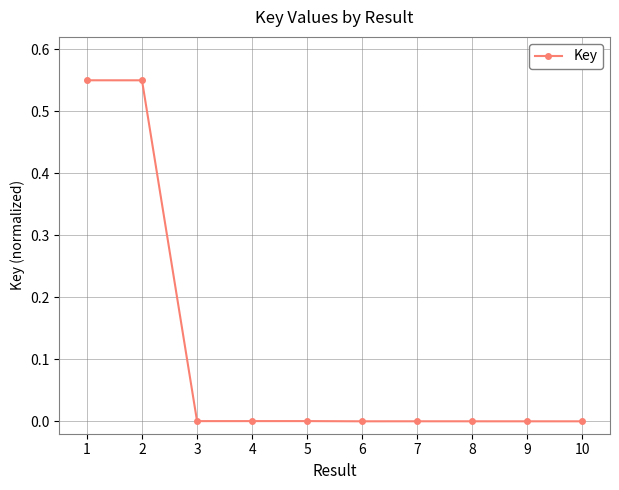

True or false: the data shows 0.0 at 10.

True